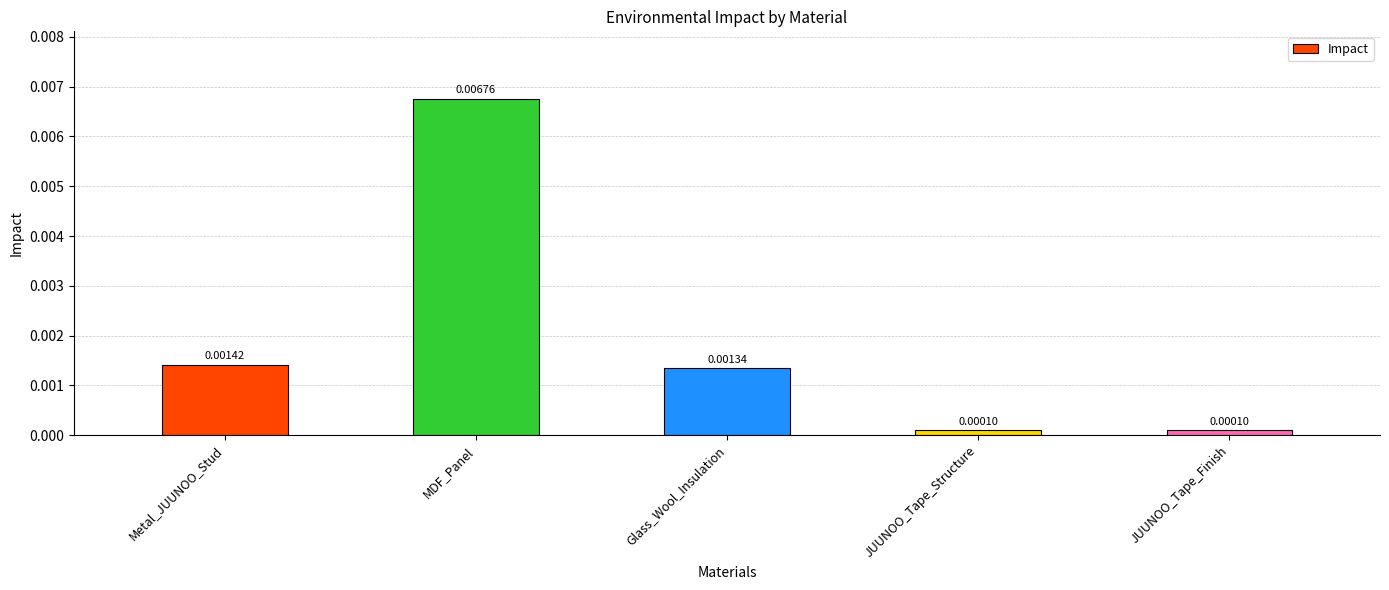

What is the label of the 4th bar from the right?

MDF_Panel